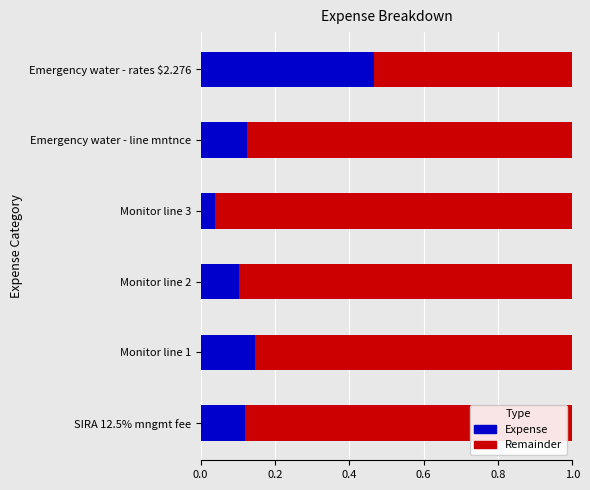

Where is Expense nearest to the value 0?

Monitor line 3